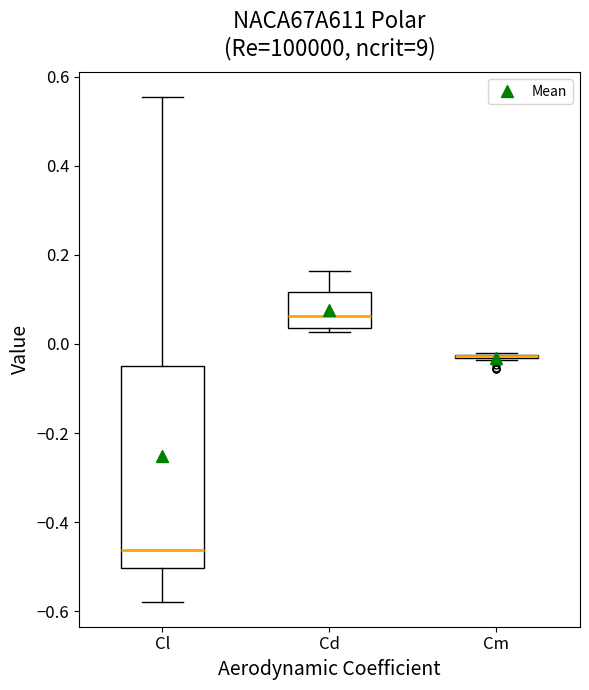

Reading left to right, read every box against the y-axis: the position of its median line, the range the box covers, and the ends of its whiskers. The values are not printed on the chart, so give them approximately, as read against the axis.

Cl: median -0.46, box -0.50 to -0.04, whiskers -0.58 to 0.56
Cd: median 0.06, box 0.04 to 0.12, whiskers 0.02 to 0.16
Cm: box collapsed to a line at -0.02, whiskers -0.04 to -0.02